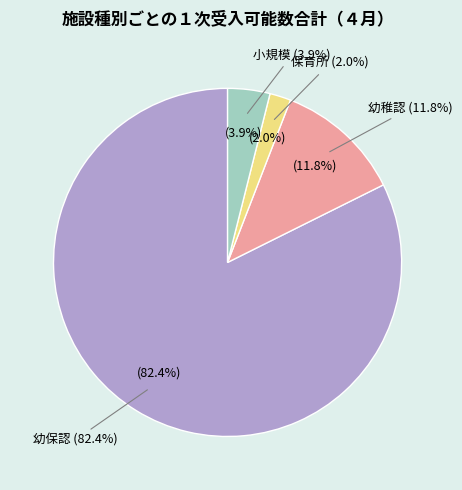

How much of the chart is everything except 幼稚認?

88.2%